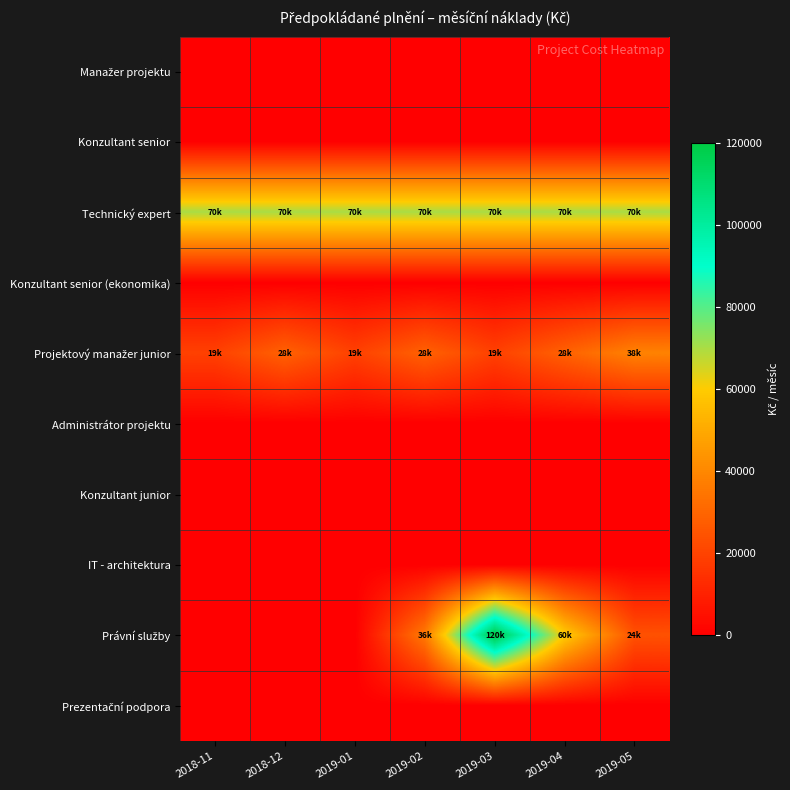

Rank the series at 2019-05 from lowest to highest value.

Manažer projektu, Konzultant senior, Konzultant senior (ekonomika), Administrátor projektu, Konzultant junior, IT - architektura, Prezentační podpora, Právní služby, Projektový manažer junior, Technický expert